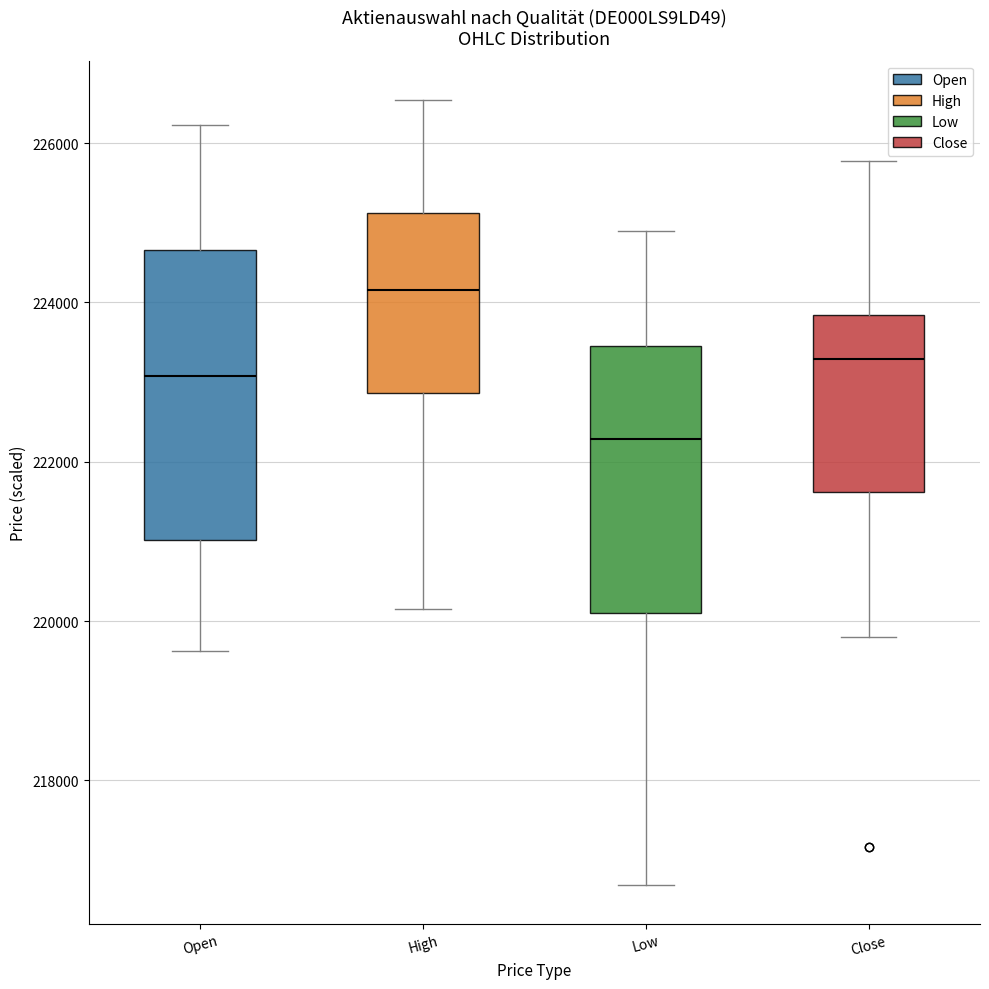

Where does the lower whisker of the box for High end on the y-axis? The values are not printed on the chart, so give them approximately, as read against the axis.

220200